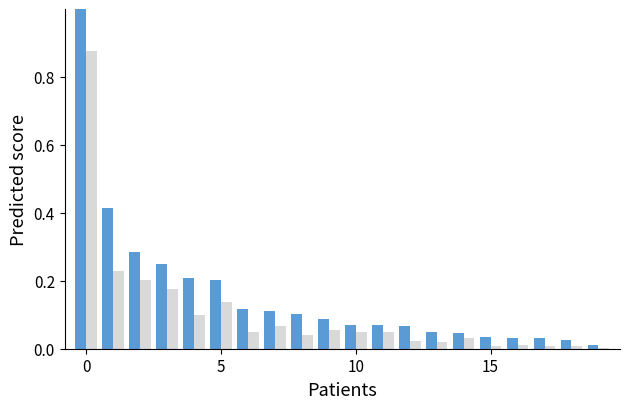

What is the greatest value displayed?

1.0